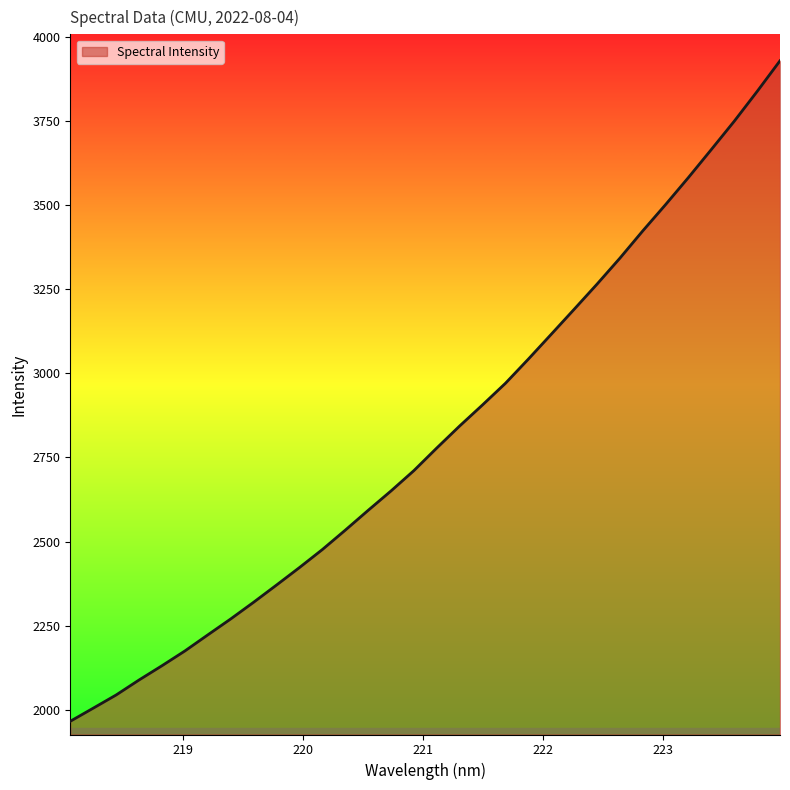

What is the smallest value displayed?

1965.7